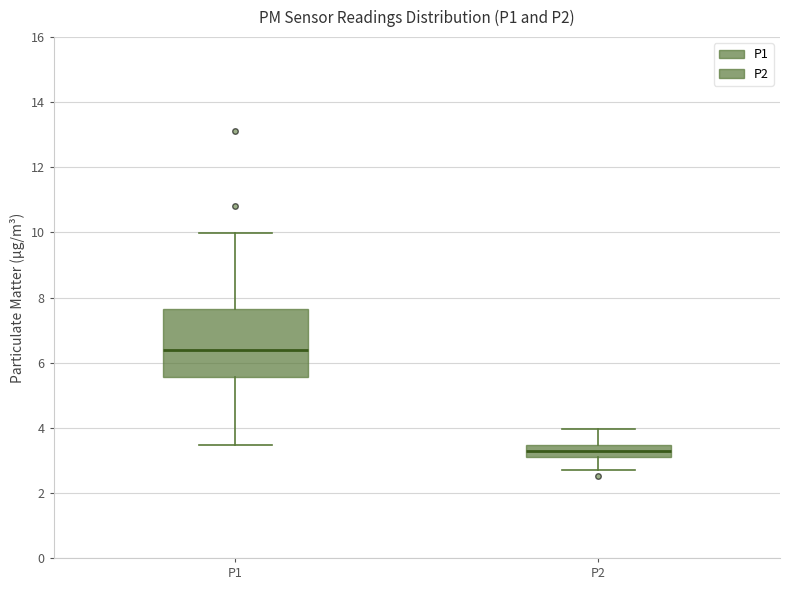

Reading left to right, read every box against the y-axis: the position of its median line, the range the box covers, and the ends of its whiskers. The values are not printed on the chart, so give them approximately, as read against the axis.

P1: median 6.4, box 5.6 to 7.6, whiskers 3.4 to 10.0
P2: median 3.4 (inside the box), box 3.2 to 3.4, whiskers 2.8 to 4.0